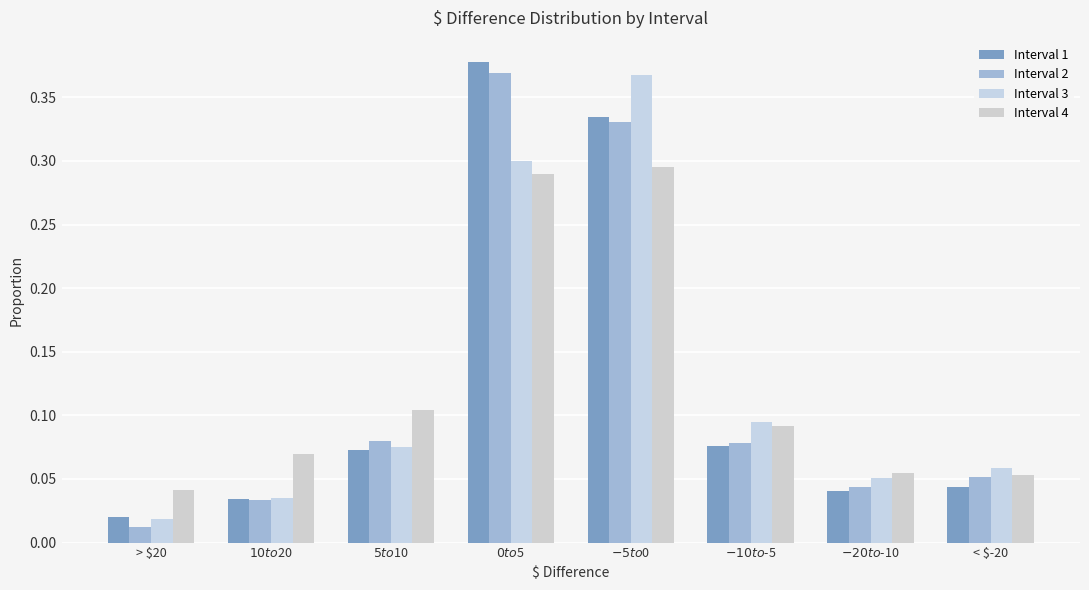

Is the value of Interval 2 at $-5 to $0 greater than the value of Interval 1 at $-20 to $-10?

Yes